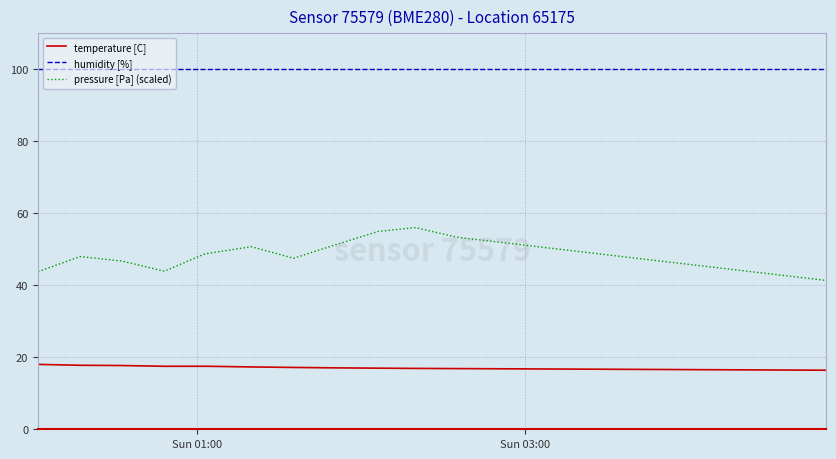

Rank the series by their maximum value, from lowest to highest.

temperature [C], pressure [Pa] (scaled), humidity [%]